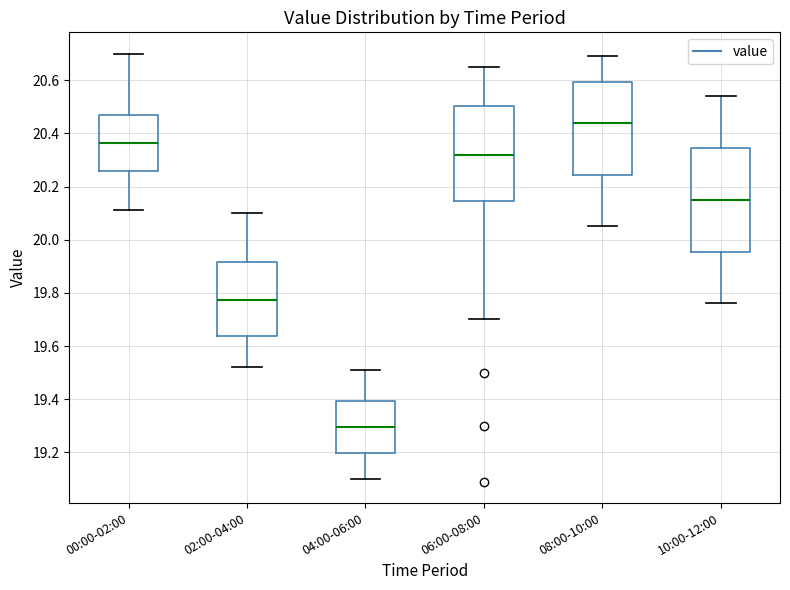

Reading left to right, read every box against the y-axis: the position of its median line, the range the box covers, and the ends of its whiskers. The values are not printed on the chart, so give them approximately, as read against the axis.

00:00-02:00: median 20.36, box 20.26 to 20.48, whiskers 20.12 to 20.70
02:00-04:00: median 19.78, box 19.64 to 19.92, whiskers 19.52 to 20.10
04:00-06:00: median 19.30, box 19.20 to 19.40, whiskers 19.10 to 19.52
06:00-08:00: median 20.32, box 20.14 to 20.50, whiskers 19.70 to 20.66
08:00-10:00: median 20.44, box 20.24 to 20.60, whiskers 20.06 to 20.70
10:00-12:00: median 20.16, box 19.96 to 20.34, whiskers 19.76 to 20.54